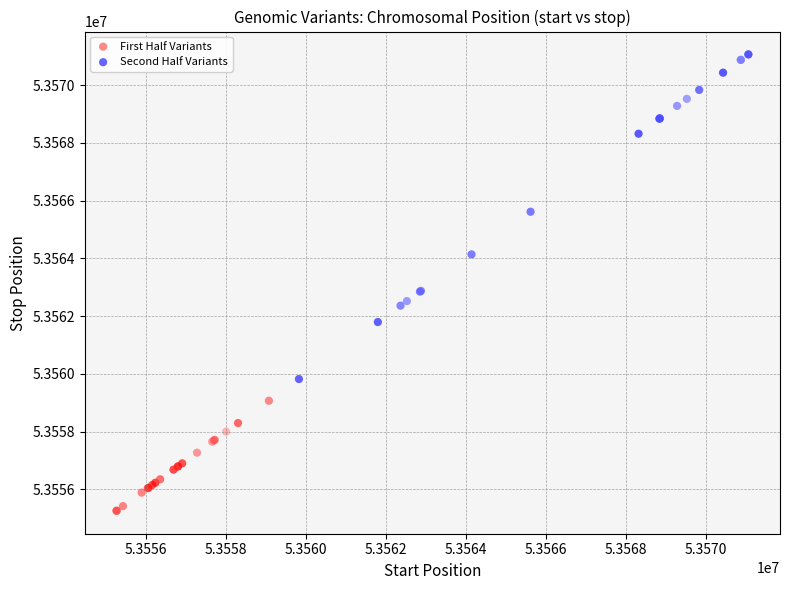

Which series reaches the maximum Y coordinate?

Second Half Variants